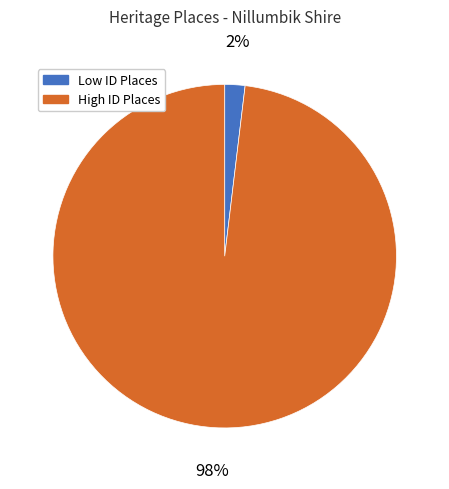

Does any single category account for the majority?

Yes